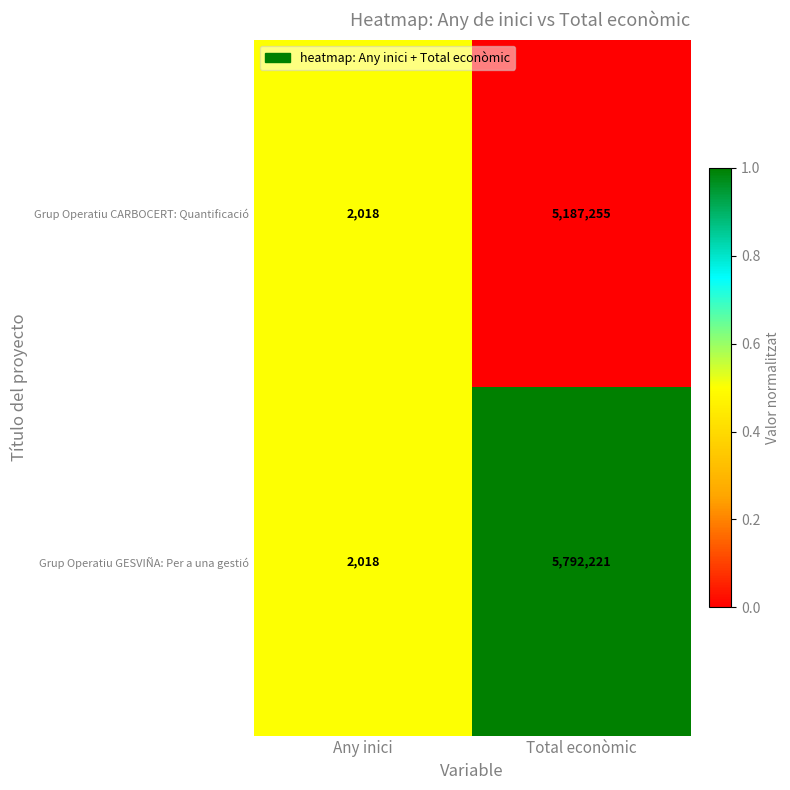

Is it true that Grup Operatiu GESVIÑA: Per a una gestió equals 5792221 at Total econòmic?

True